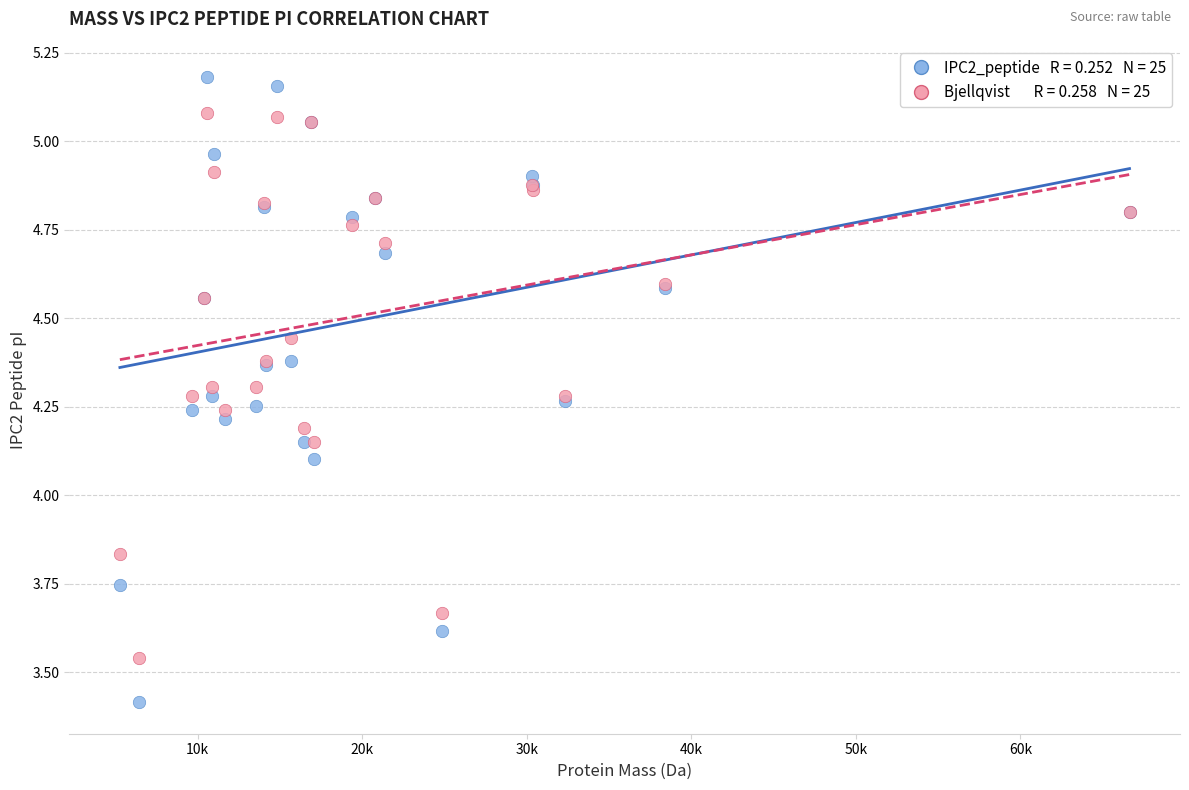

Across all series, what Y value is closest to 4?

4.1